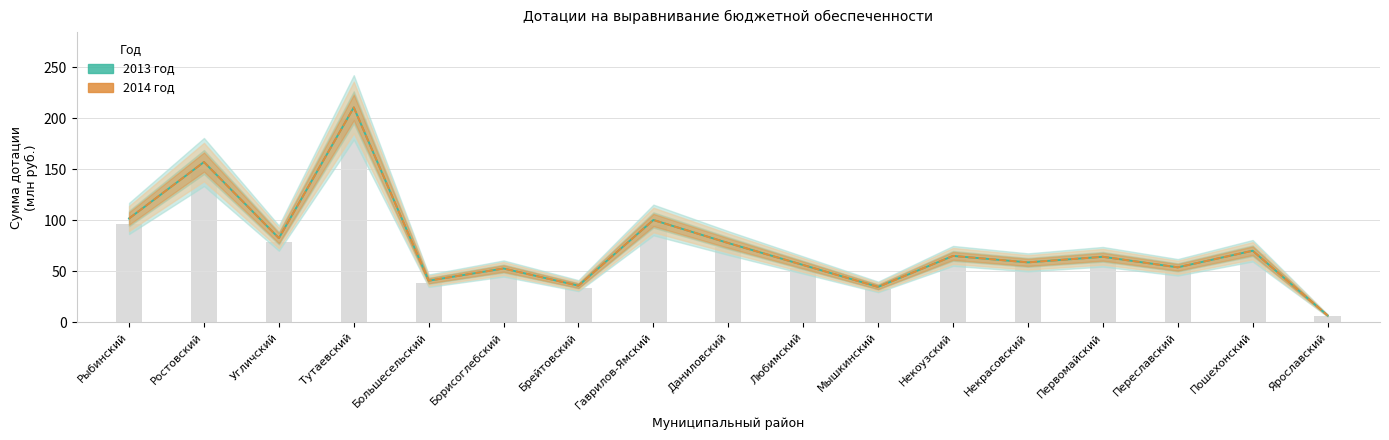

At which label is 2014 год closest to 108?

Рыбинский